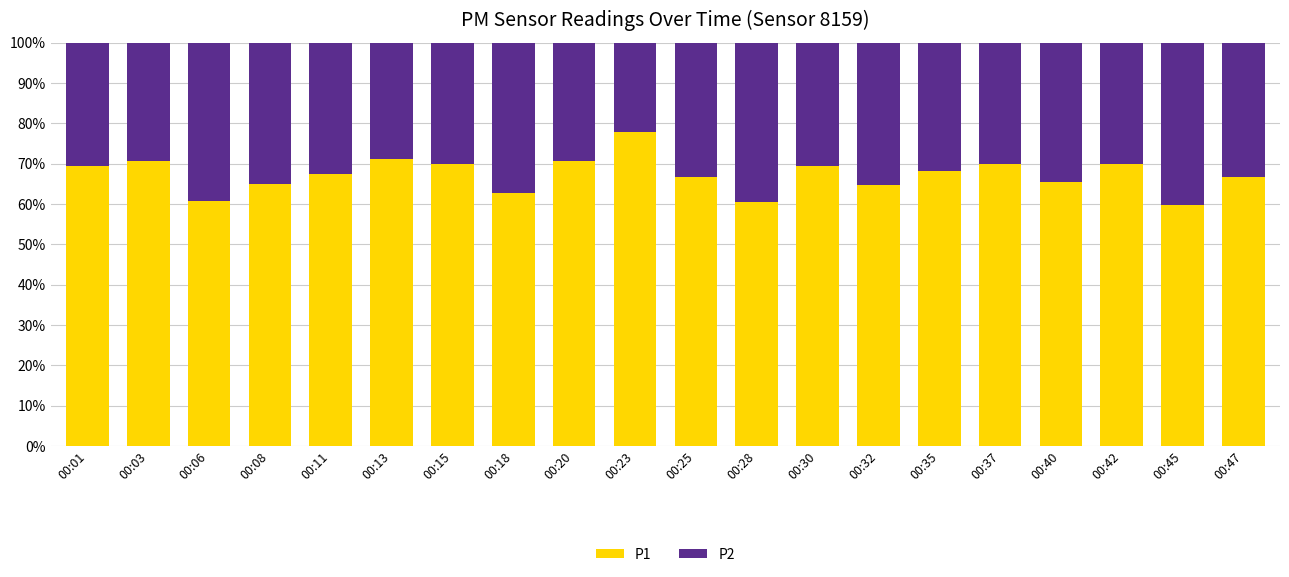

The value of P1 at 00:47 is 66.8. True or false?

True